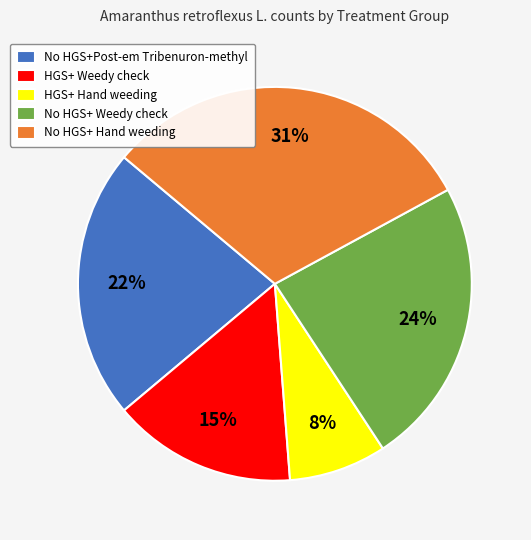

Is the sum of No HGS+ Weedy check and HGS+ Hand weeding greater than half?

No